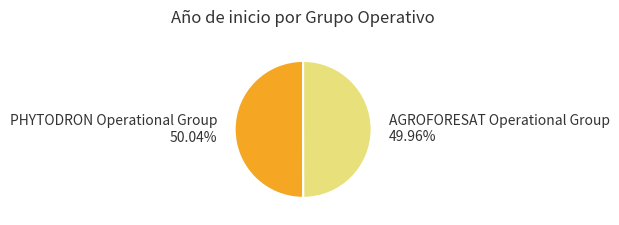

Is it true that AGROFORESAT Operational Group is 39% of the pie?

False